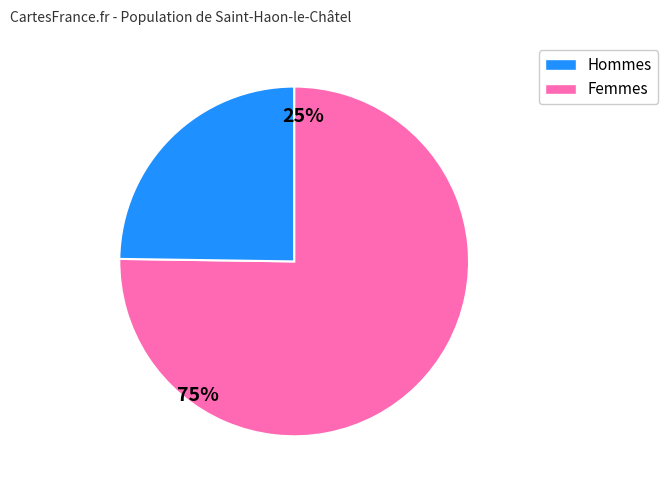

Does any single category account for the majority?

Yes